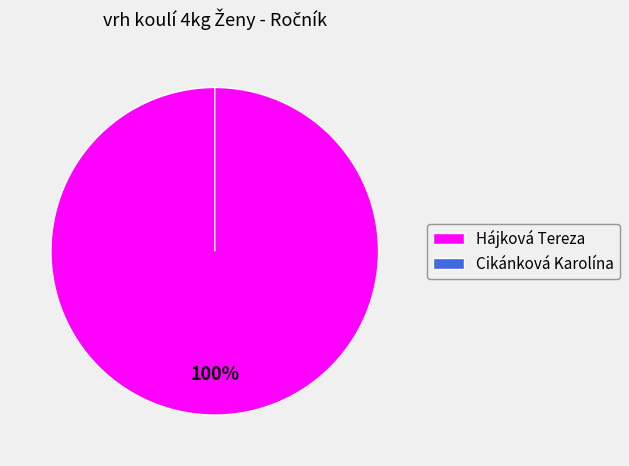

How much of the chart is everything except Cikánková Karolína?

100.0%